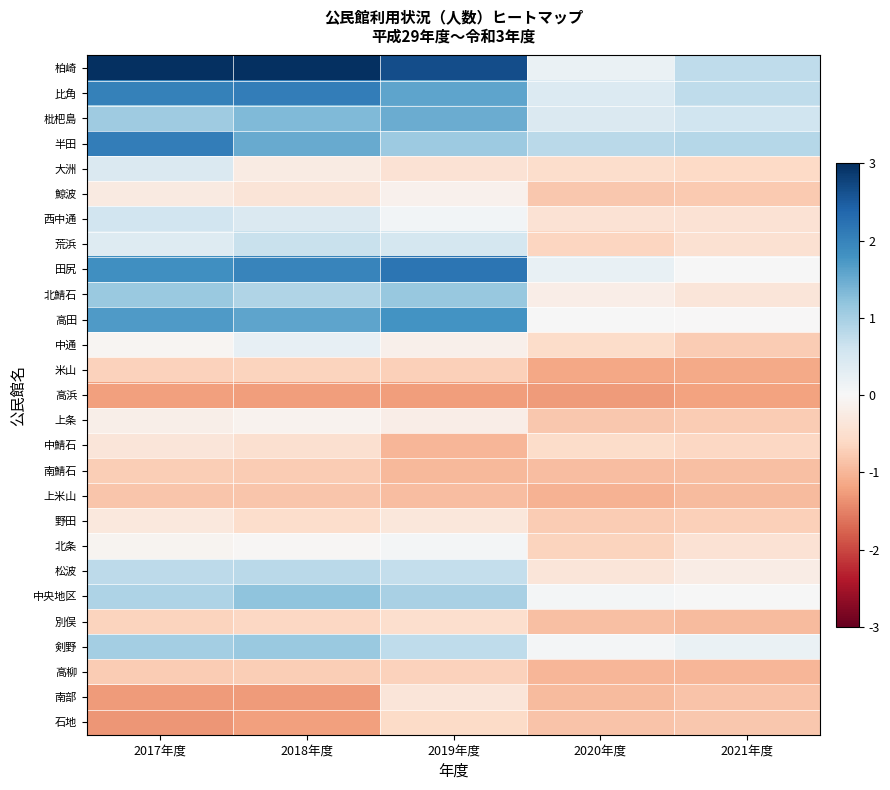

At 2021年度, list the series in order from smallest to largest.

高浜, 米山, 高柳, 別俣, 上米山, 南鯖石, 南部, 石地, 鯨波, 上条, 中通, 野田, 中鯖石, 大洲, 荒浜, 北条, 西中通, 北鯖石, 松波, 高田, 中央地区, 田尻, 剣野, 枇杷島, 柏崎, 比角, 半田